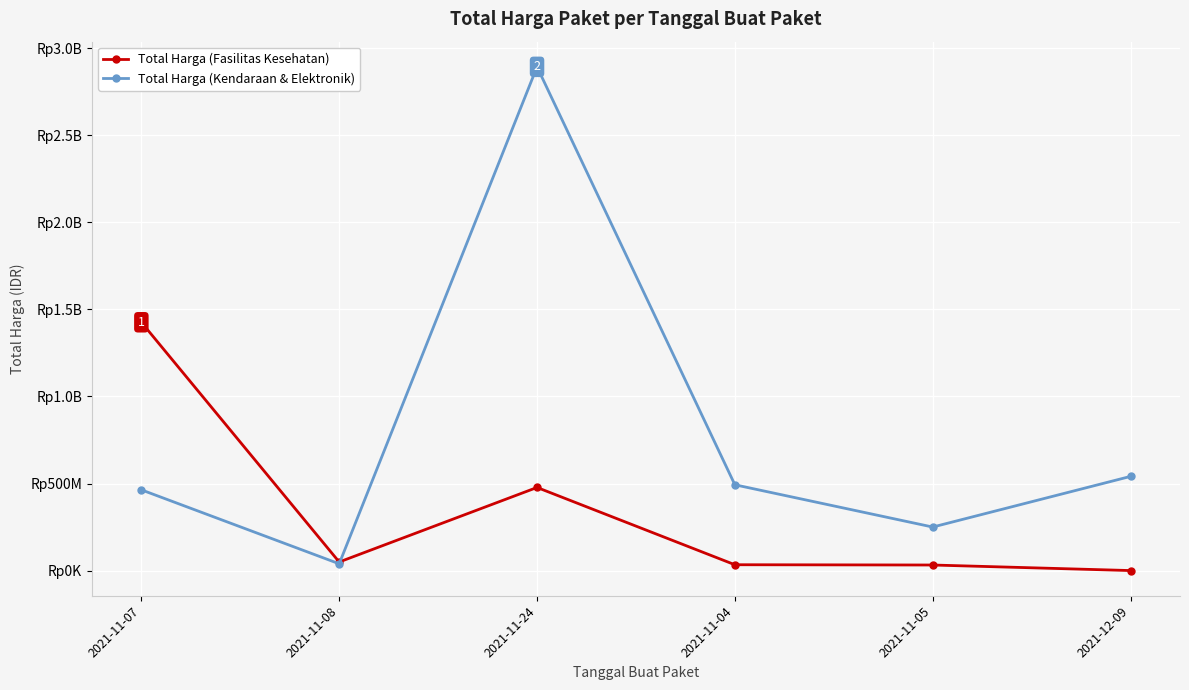

At which label is Total Harga (Fasilitas Kesehatan) closest to 713222887?

2021-11-24